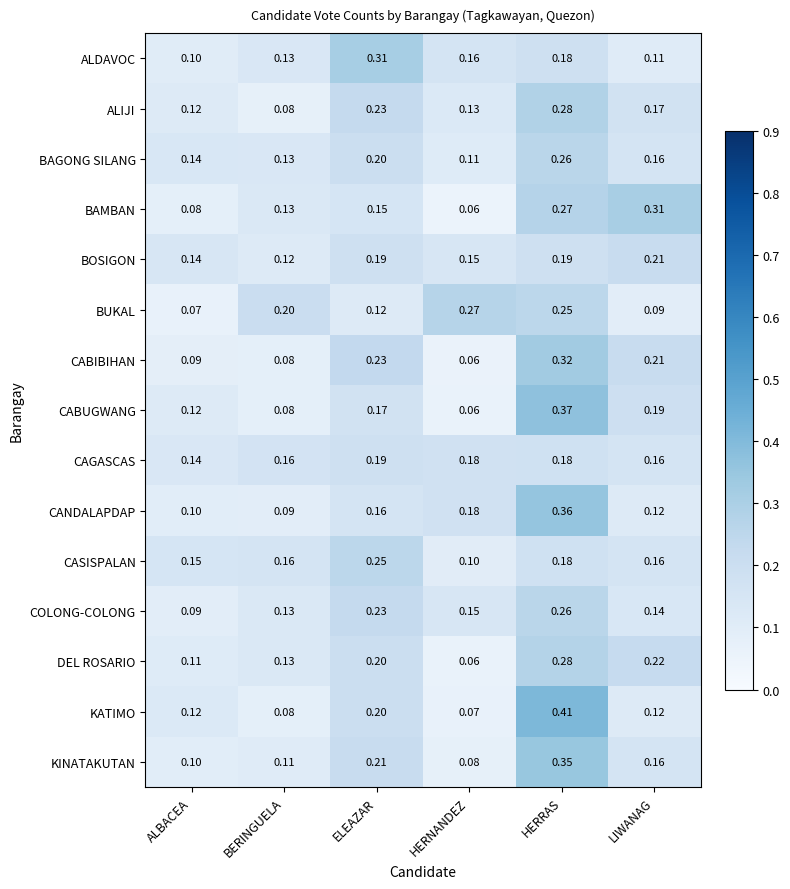

Rank the categories by BAMBAN value from highest to lowest.

LIWANAG, HERRAS, ELEAZAR, BERINGUELA, ALBACEA, HERNANDEZ